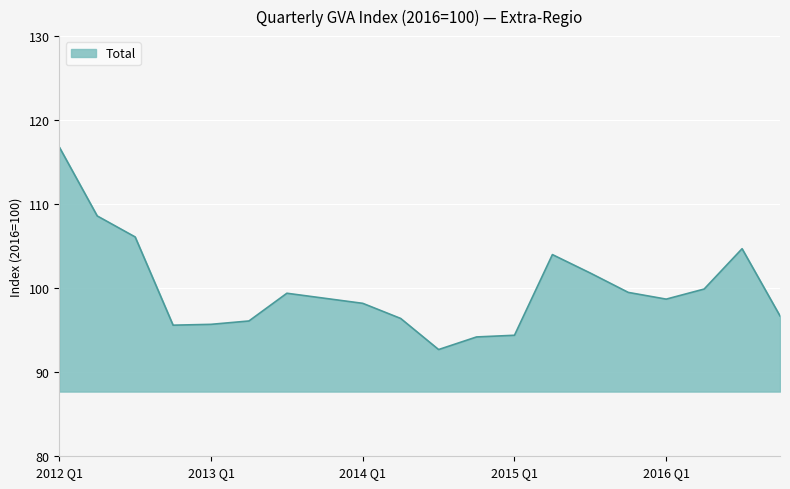

How many lines are shown in the chart?

1